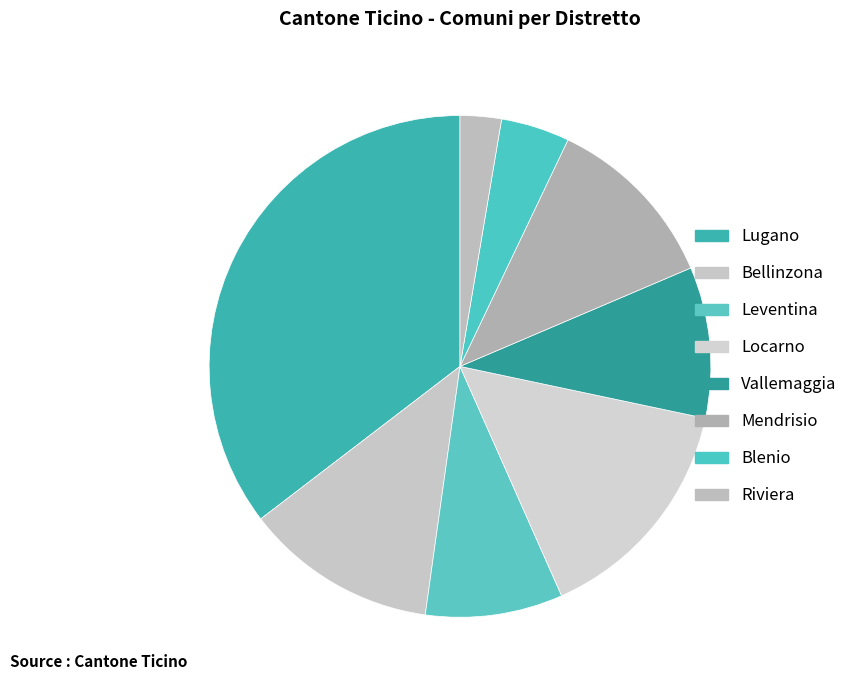

Which slice is the largest?

Lugano